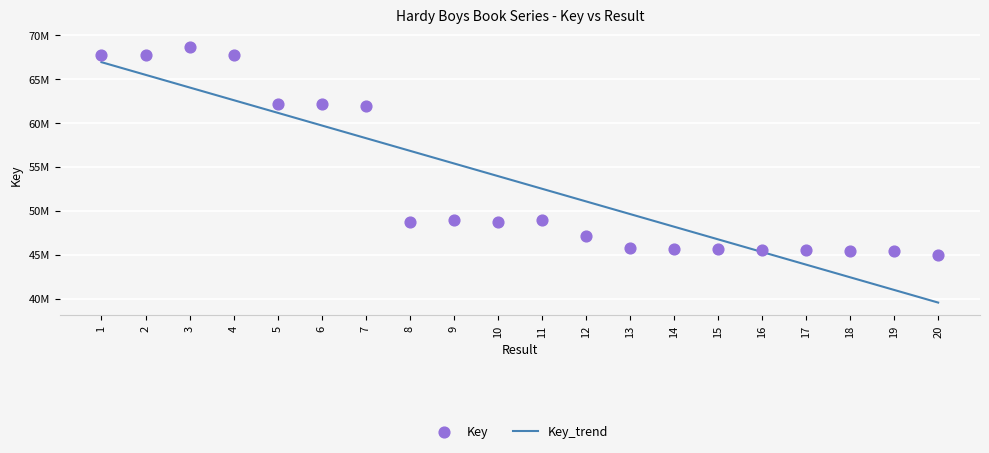

What is the change in value from 14 to 17?

-69150